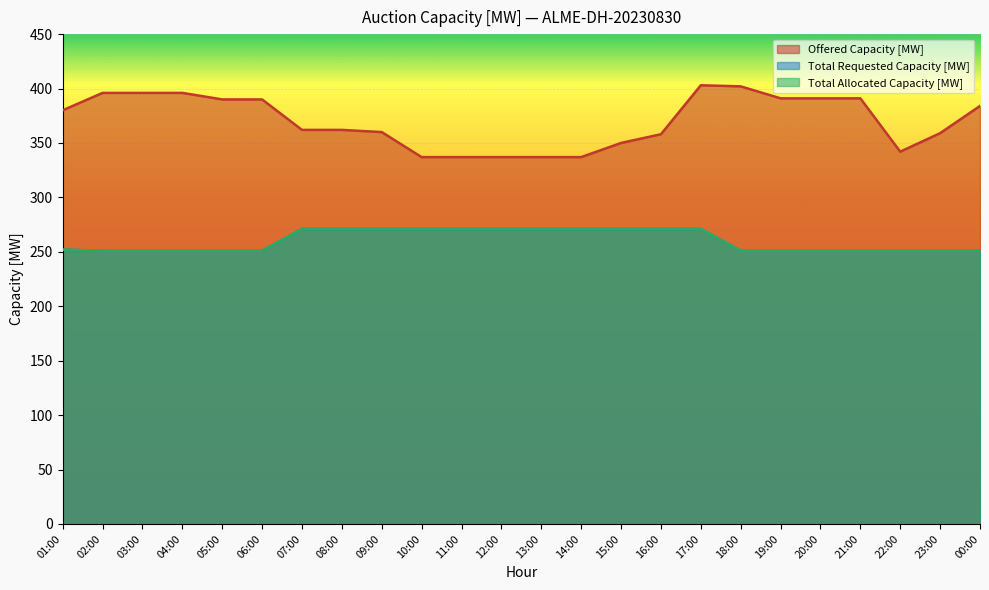

What are all the series names shown in the legend?

Offered Capacity [MW], Total Requested Capacity [MW], Total Allocated Capacity [MW]